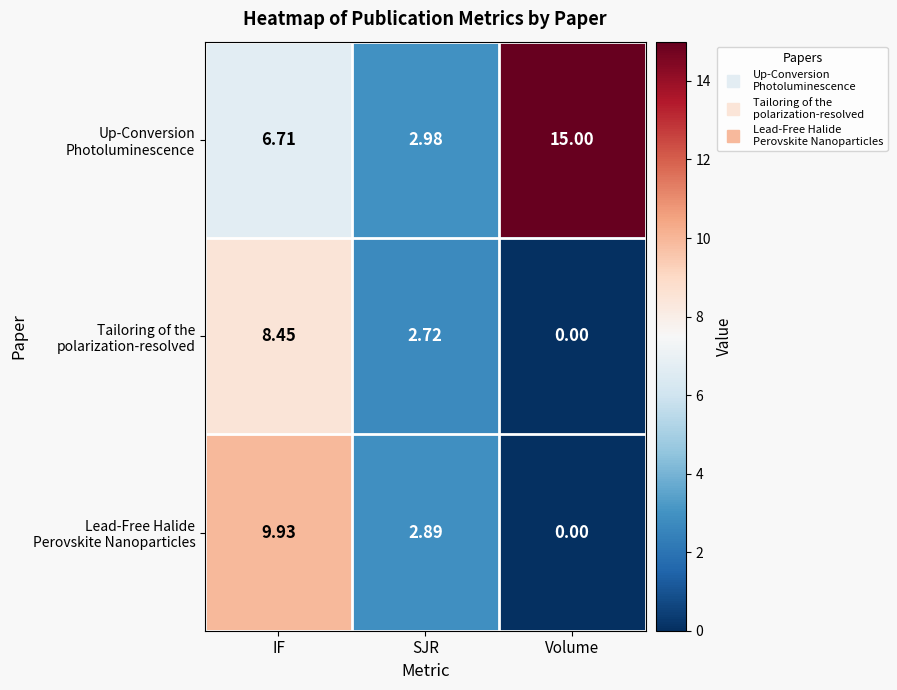

What is the total value across all series at Volume?

15.0